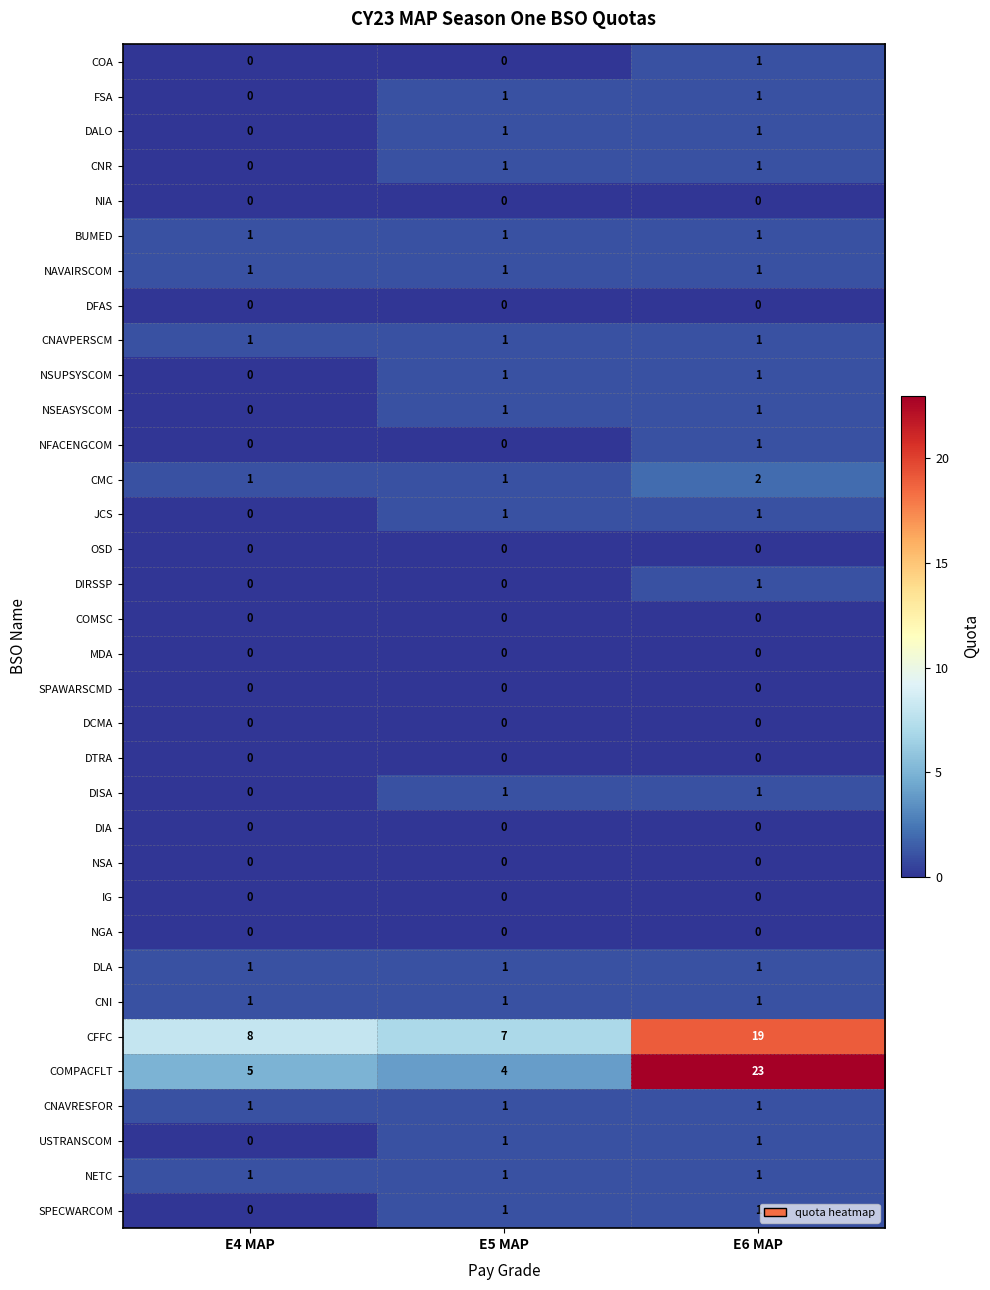

What is the sum of all COMPACFLT values?

32